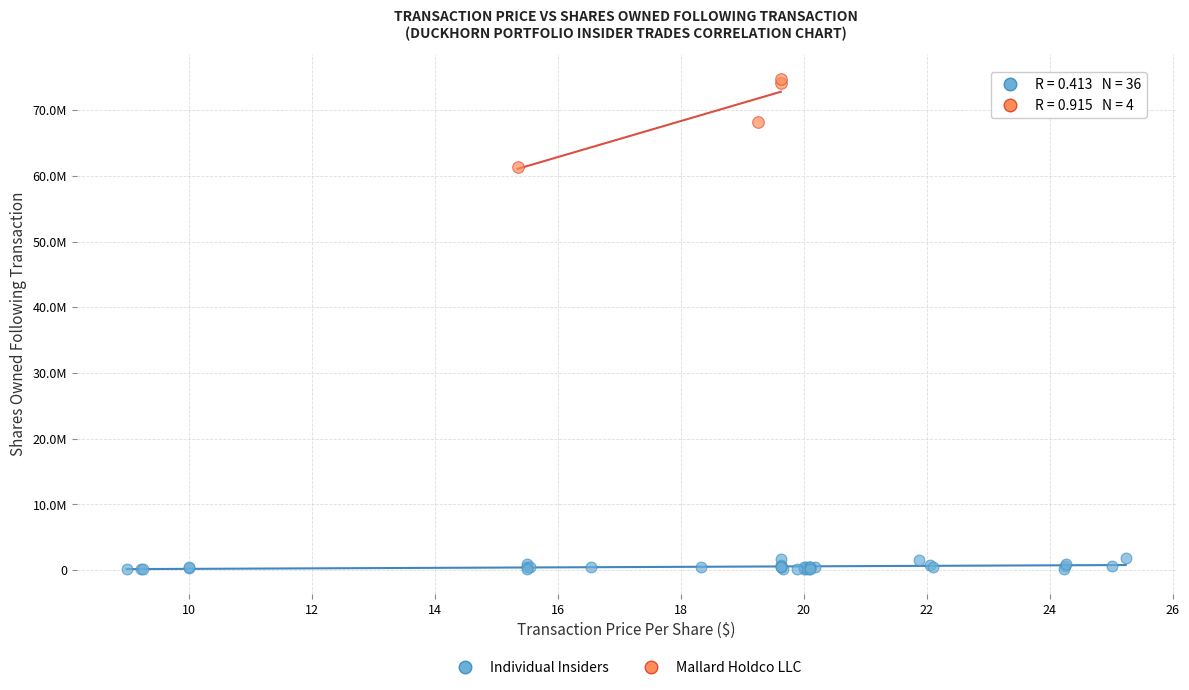

Which series has the widest spread of Y values?

Mallard Holdco LLC